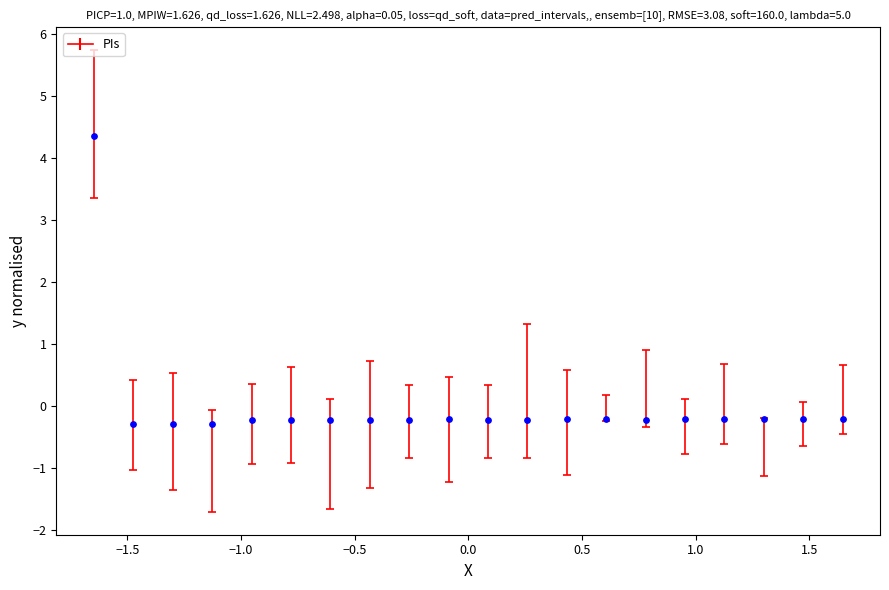

What is the range of X values (max minus min)?

3.3